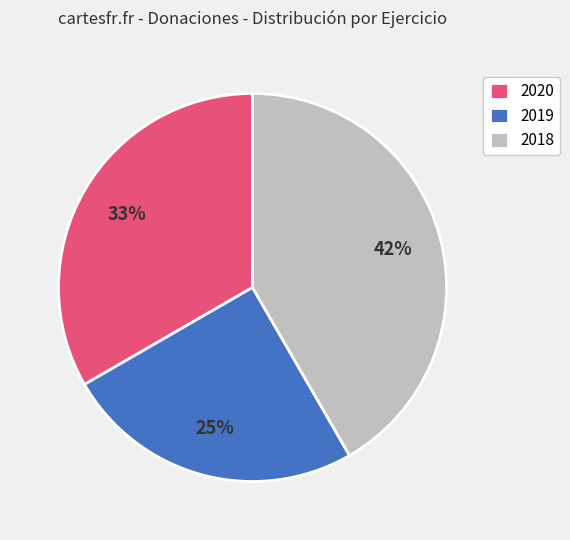

To the nearest percent, what is the difference between the largest and smallest slice percentages?

17%